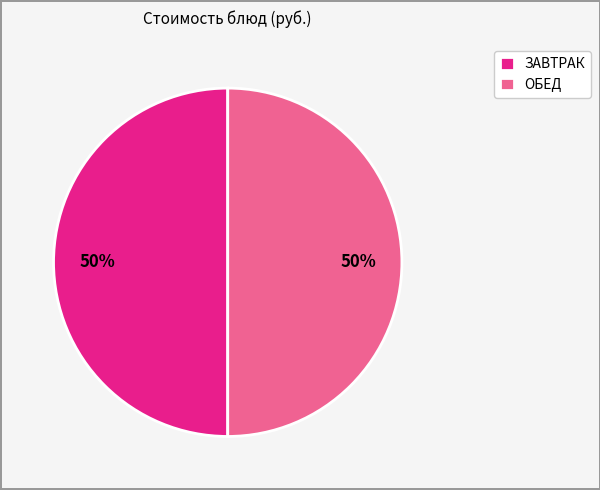

What is the ratio of the value at ОБЕД to the value at ЗАВТРАК?

1.0